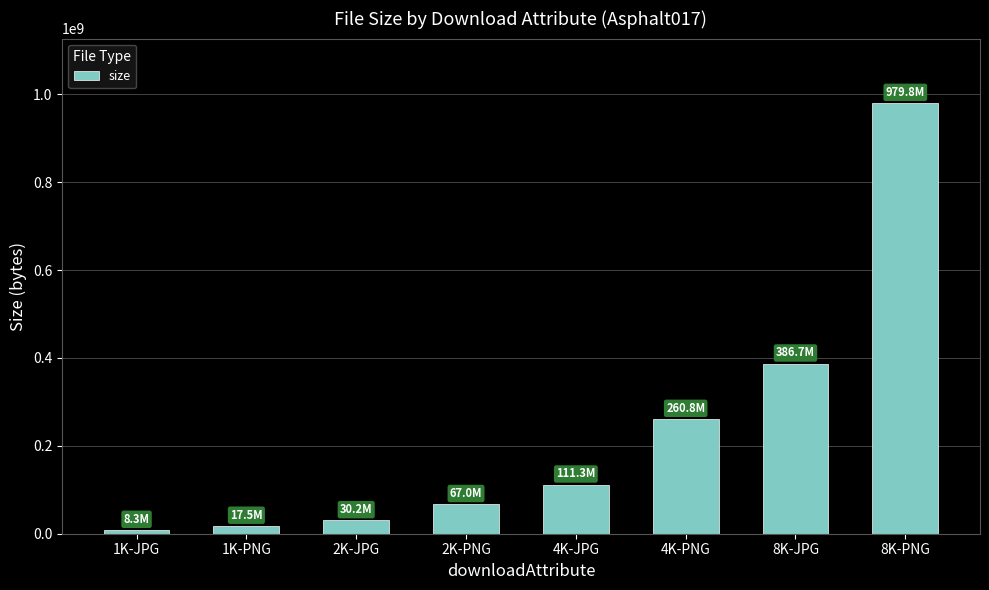

What value does the data have at 2K-PNG, to the nearest 100?

66970300